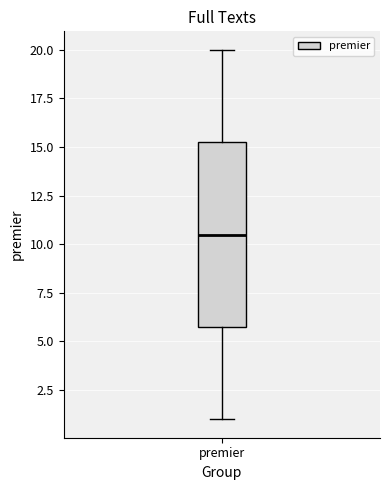

Transcribe this box plot: give where the median line is, the range the box spans, and where the two whiskers end, as read against the y-axis. The values are not printed on the chart, so give them approximately, as read against the axis.

median 10.5, box 6.0 to 15.5, whiskers 1.0 to 20.0